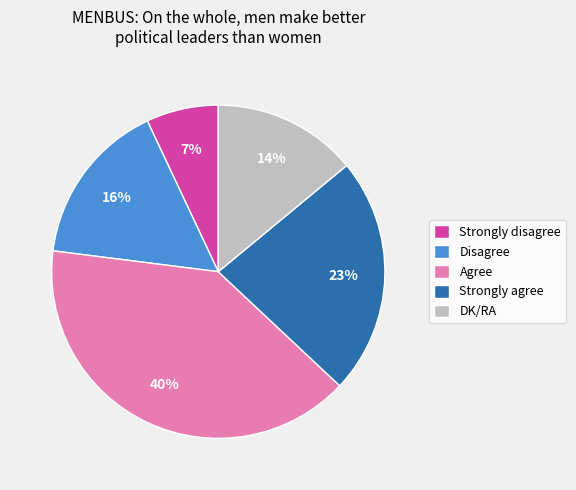

Between Strongly agree and Strongly disagree, which is larger?

Strongly agree